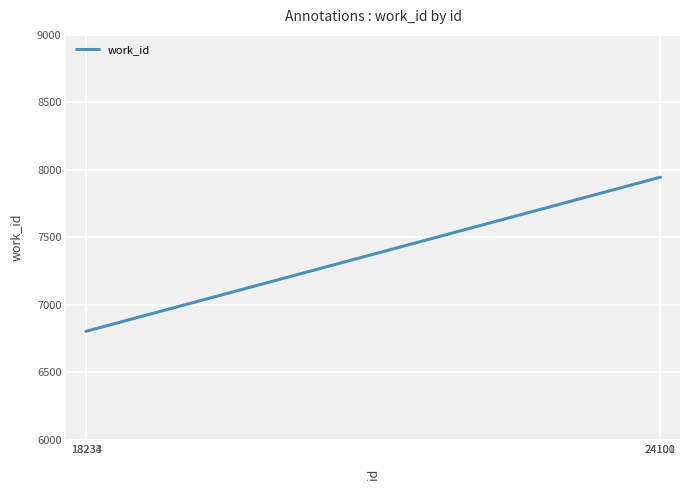

True or false: the data has more than 2 interior local peaks.

False